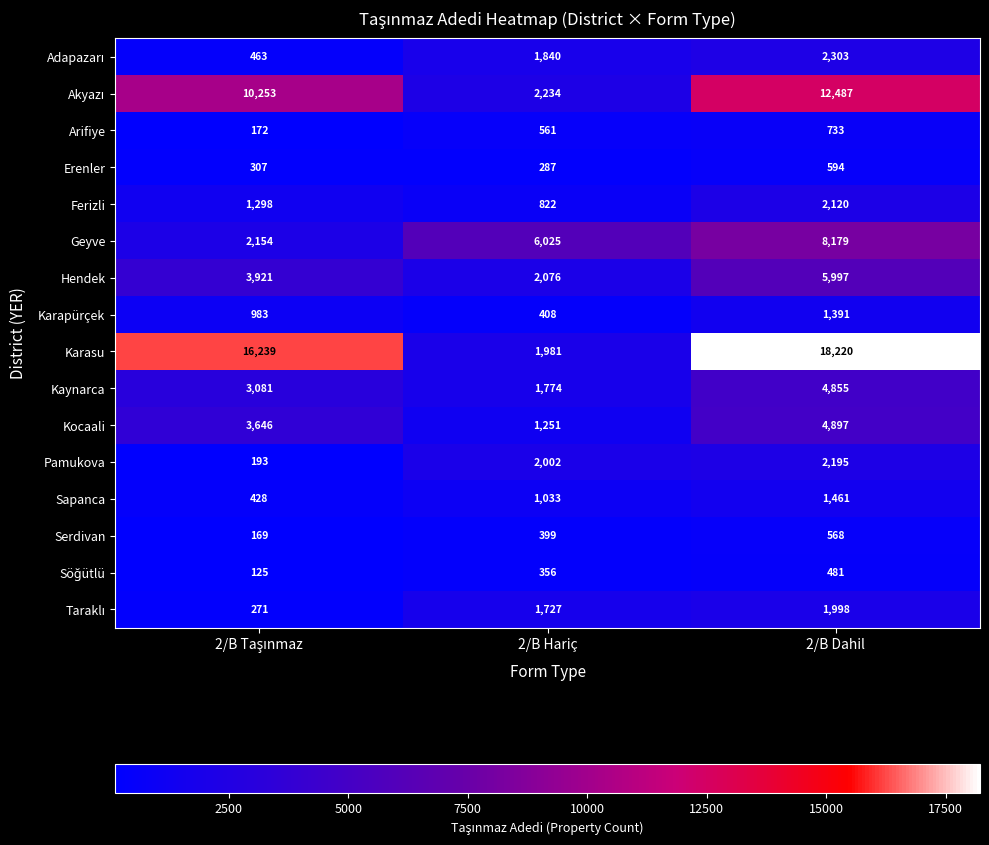

Which label corresponds to the largest value in the chart?

2/B Dahil